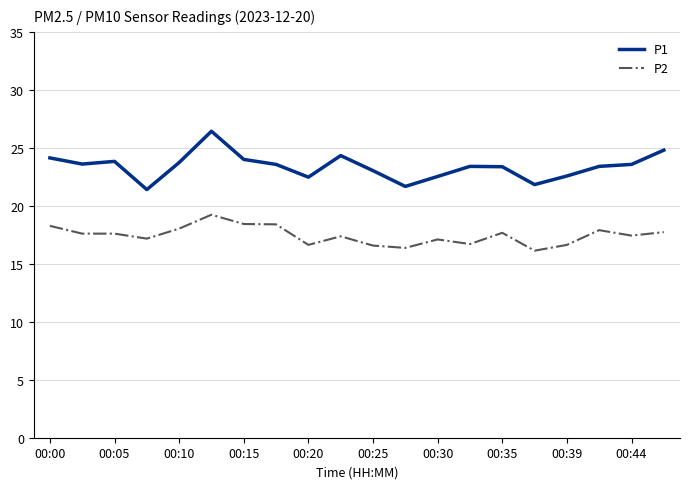

Which series has the largest range (max minus min)?

P1